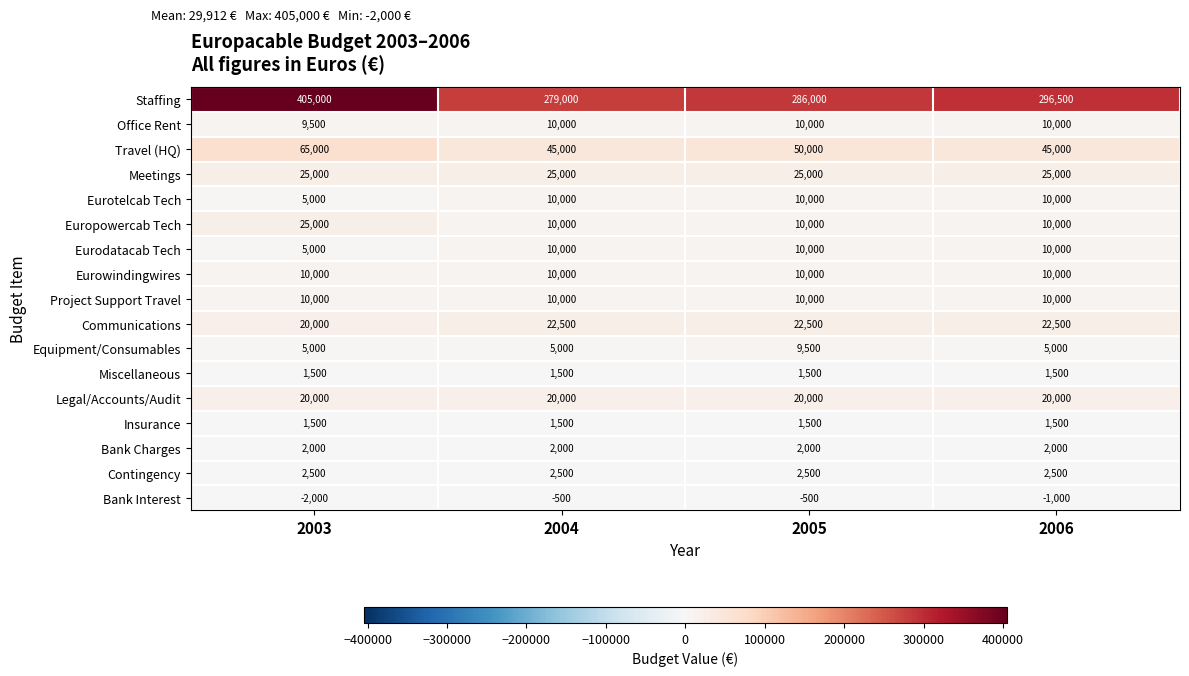

How many data points does each series have?

4